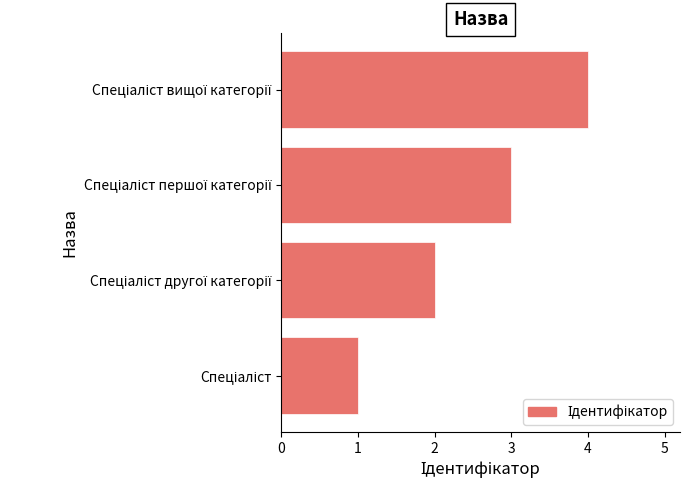

What is the difference between the maximum and minimum values?

3